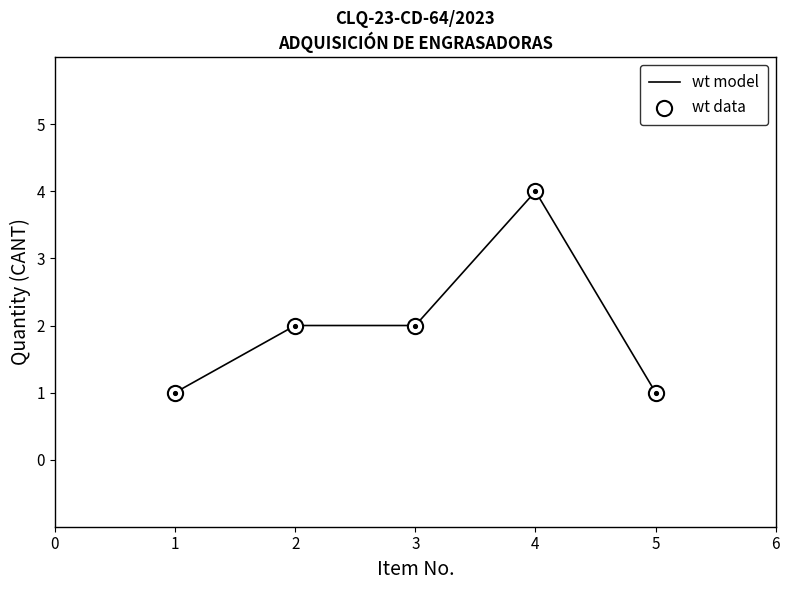

Which series contains the lowest Y value?

wt data